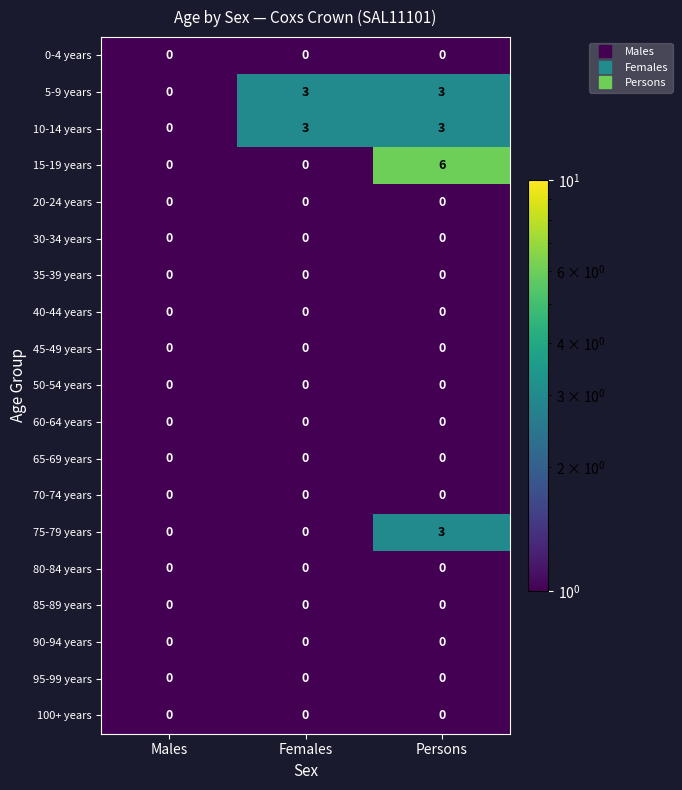

What is the difference between the maximum and minimum values in the 75-79 years series?

3